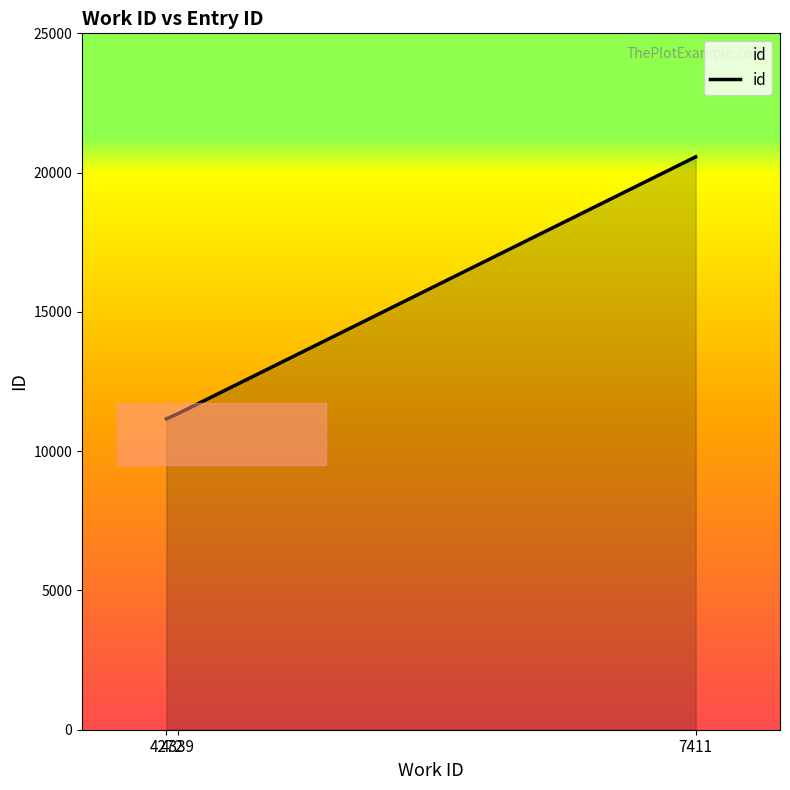

Approximately how many times larger is the value at 7411 compared to 4339?

1.8